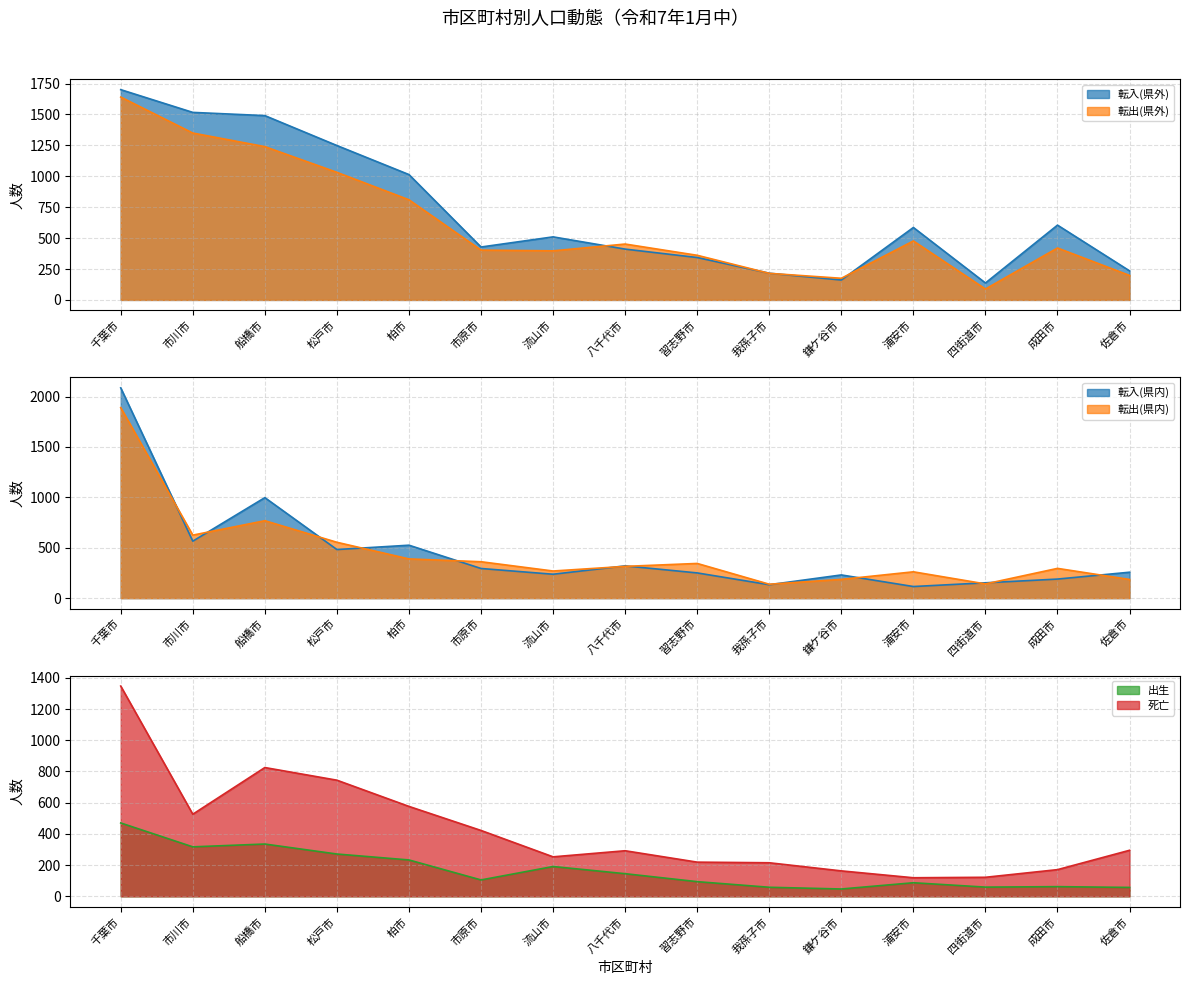

Between which two adjacent categories do 転出(県外) and 転出(県内) first intersect?

千葉市 and 市川市